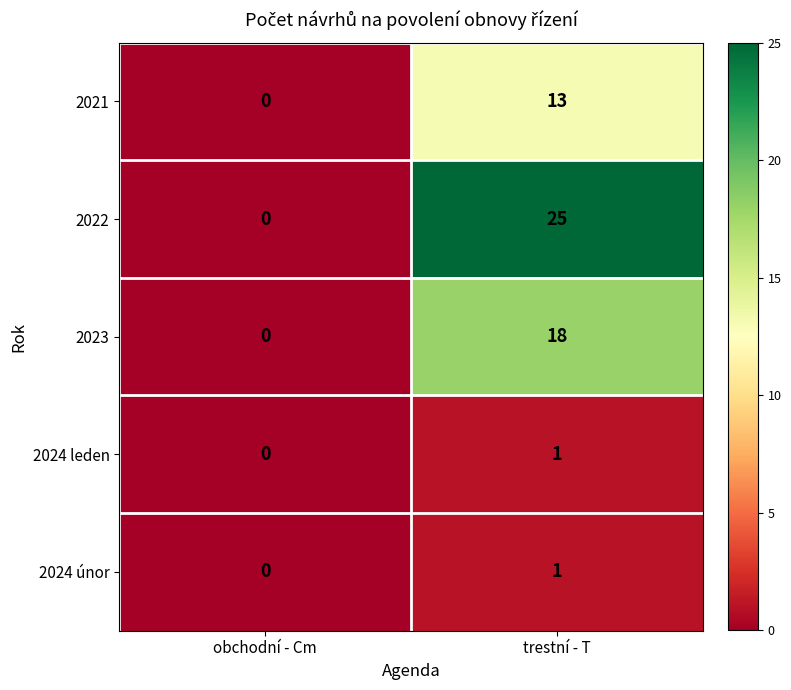

How many data points does each series have?

2